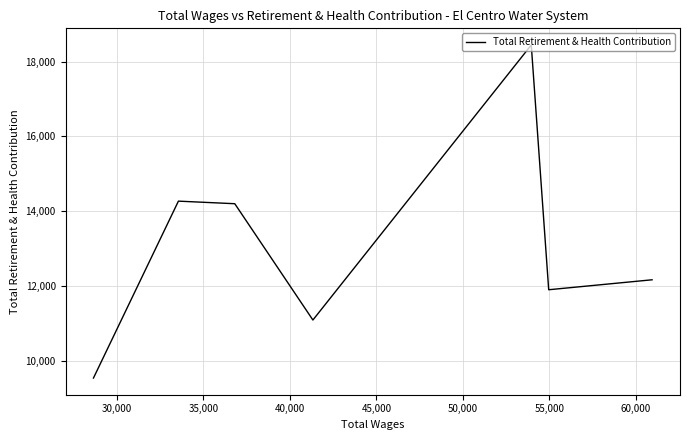

What is the average value?

13084